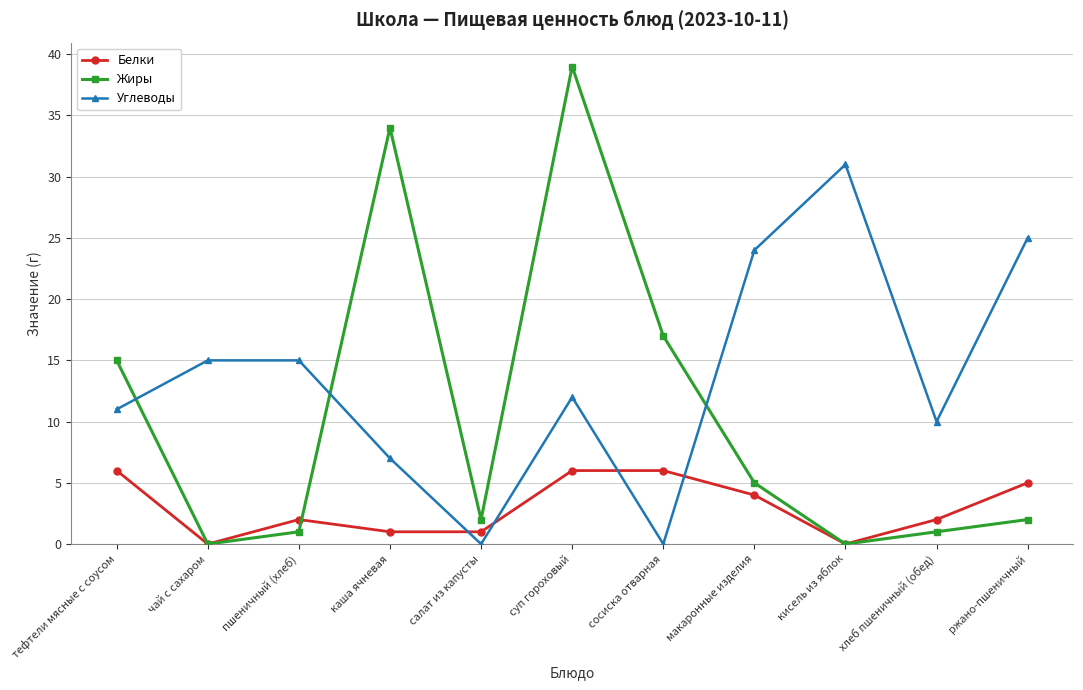

In Жиры, how many points are higher than both neighbors (excluding endpoints)?

2